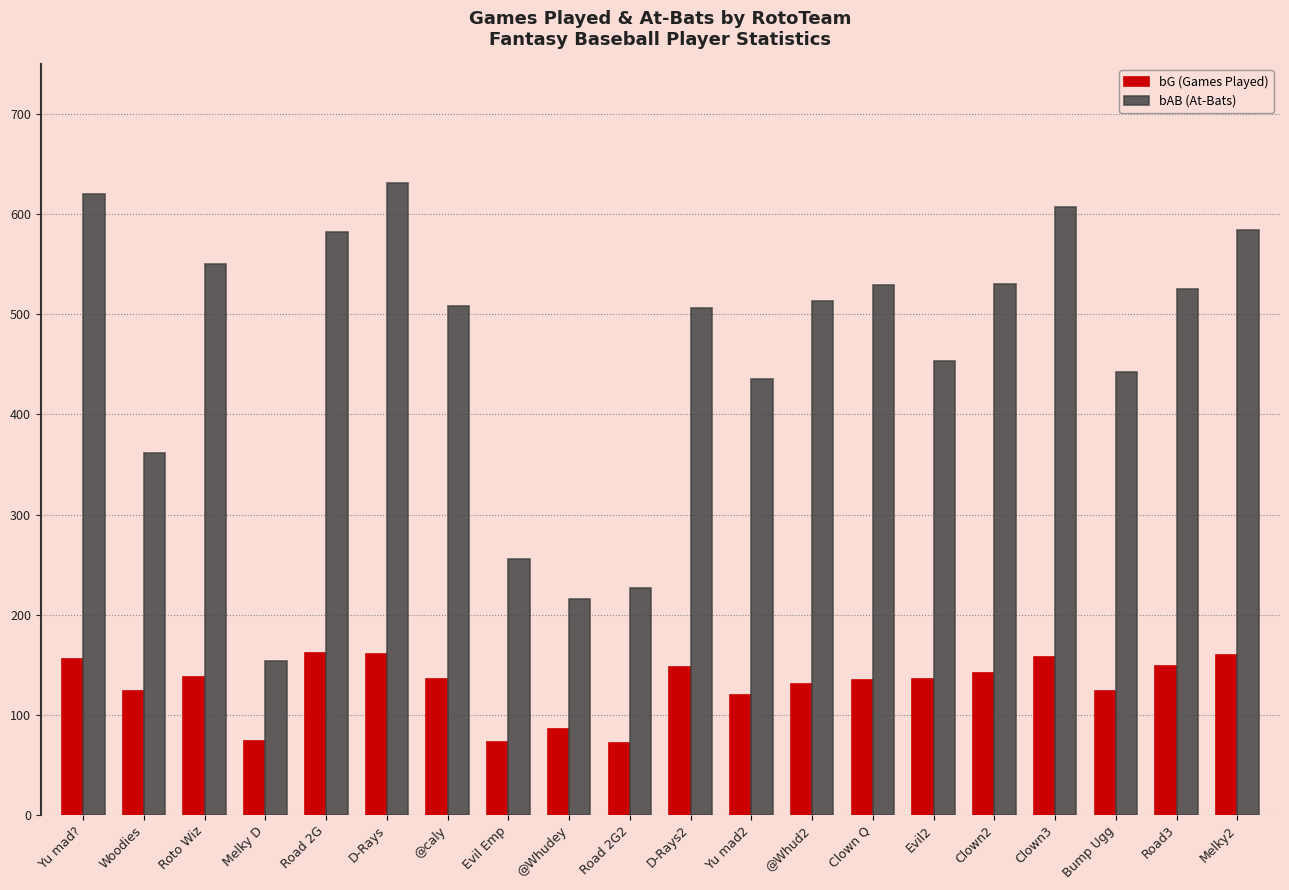

True or false: bAB (At-Bats) has a value of 1004 at Clown3.

False